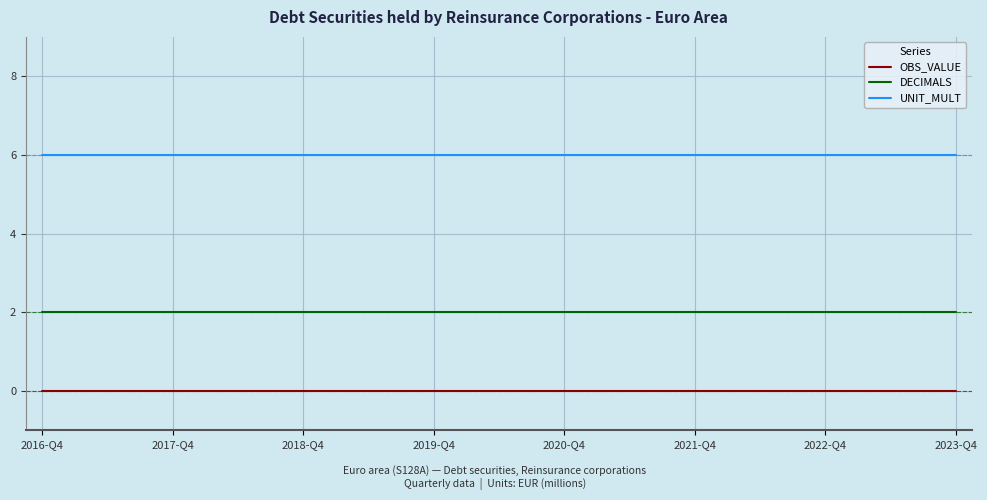

How many lines are shown in the chart?

3